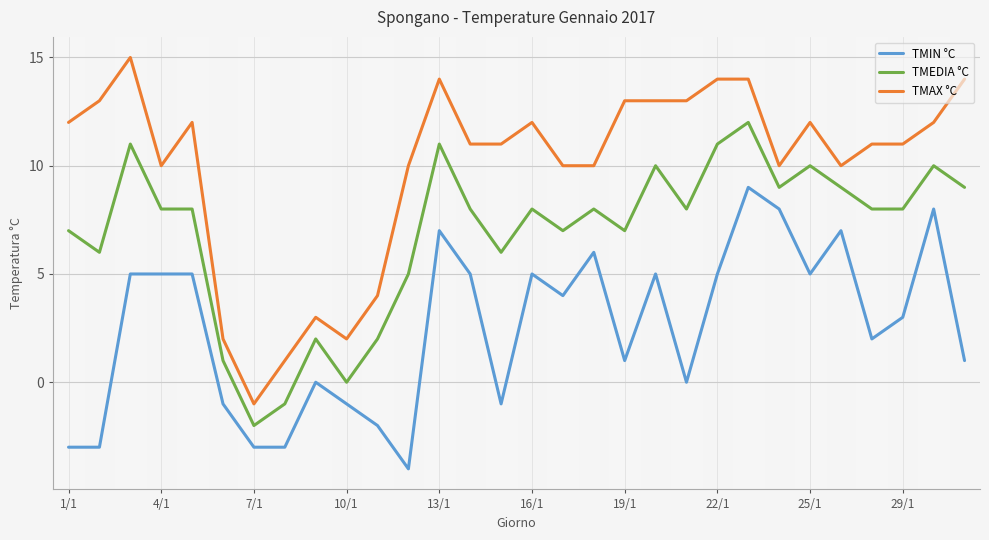

Which series has the largest total across all categories?

TMAX °C